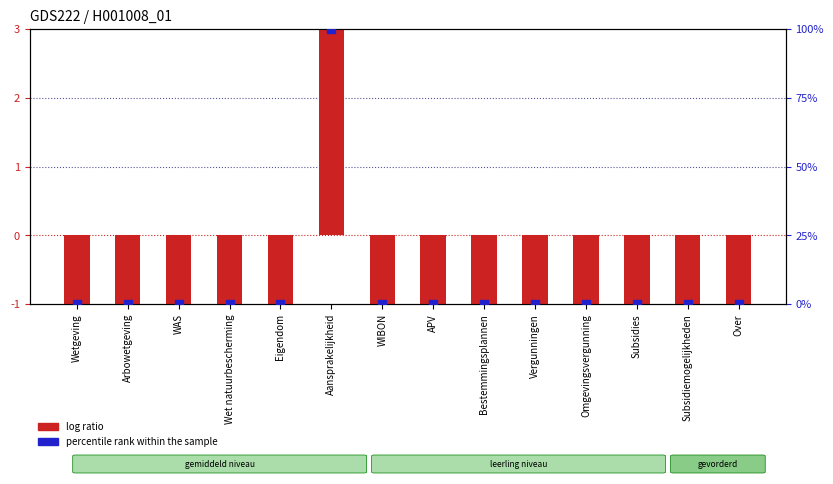

What is the total value across all series at APV?

-0.9